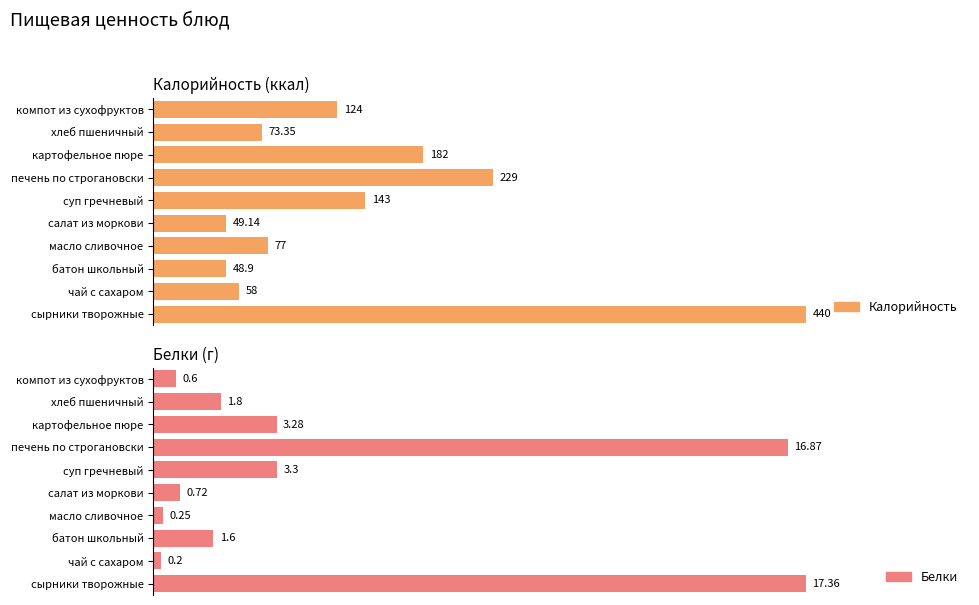

How many values in the Белки series are below 1?

4